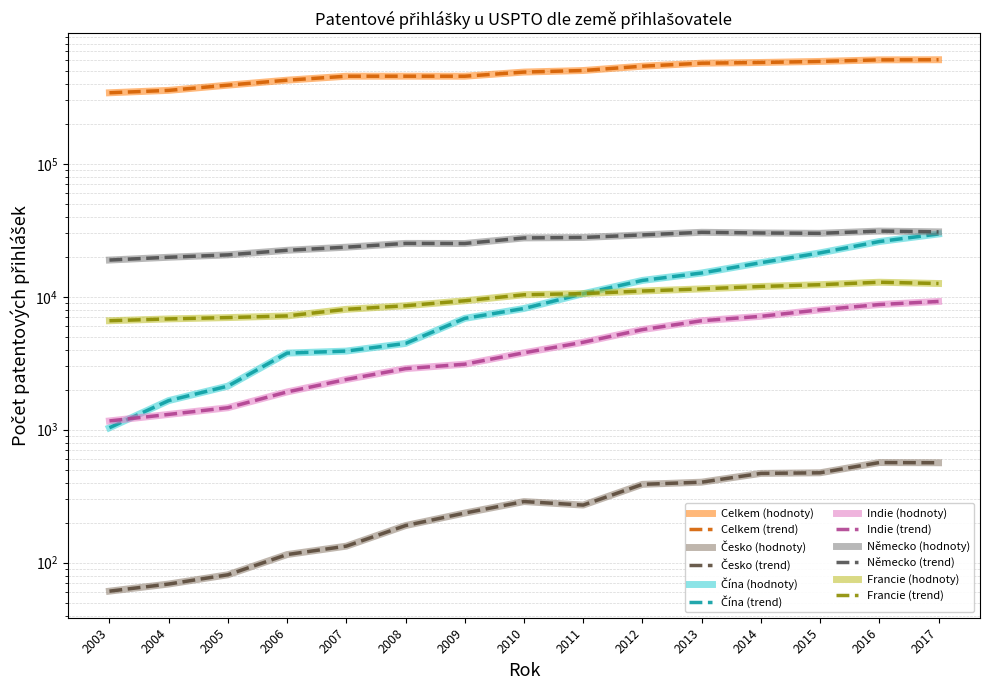

How many data points in Francie are above 10357?

7